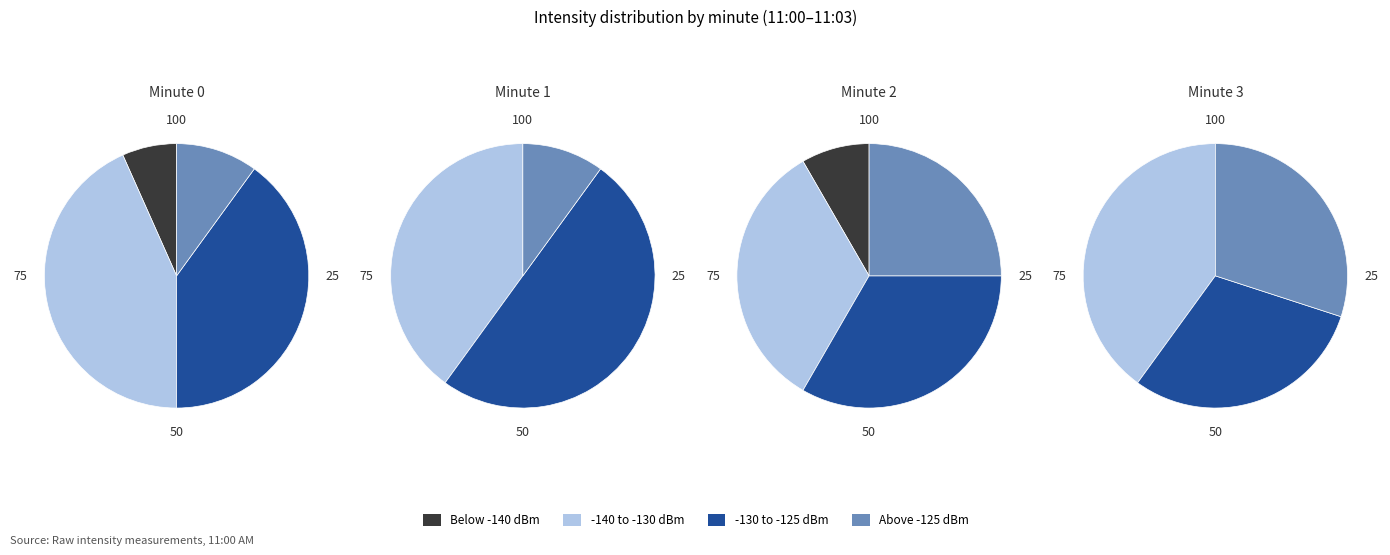

What percentage is NOT represented by Minute 0?

31.8%